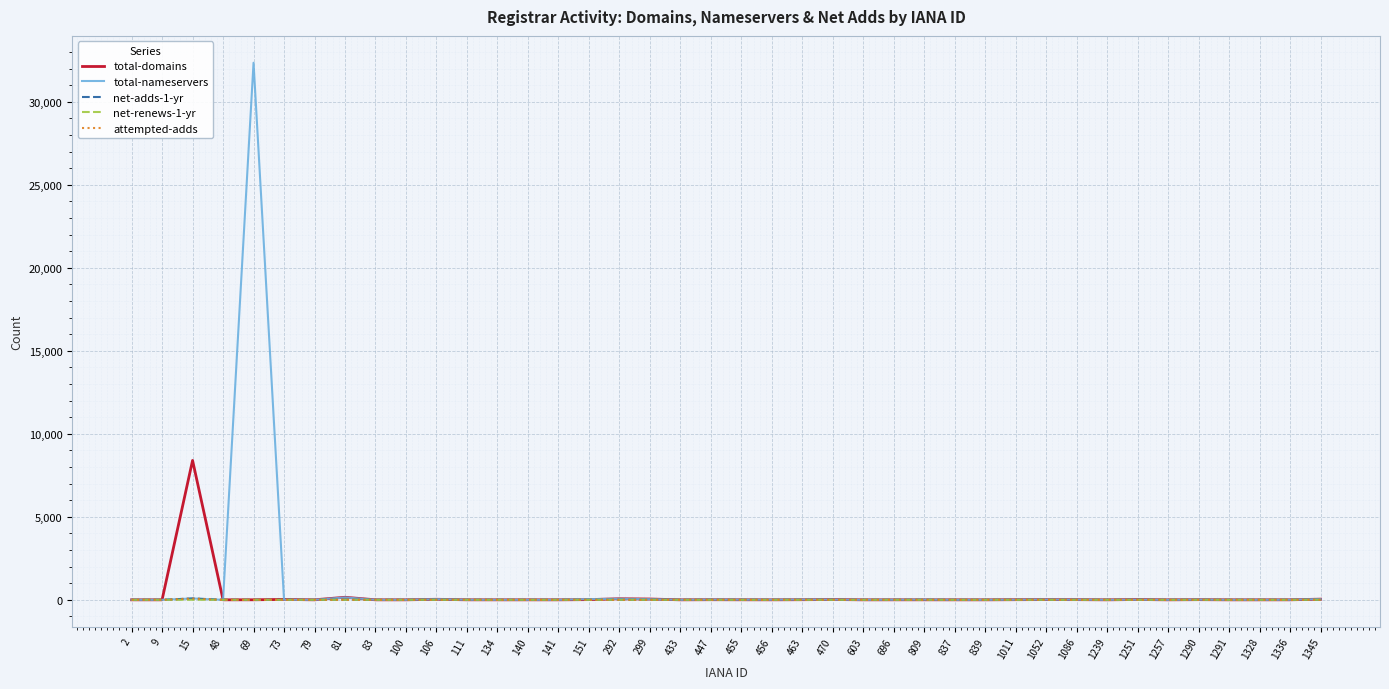

Which series has the largest total across all categories?

total-nameservers